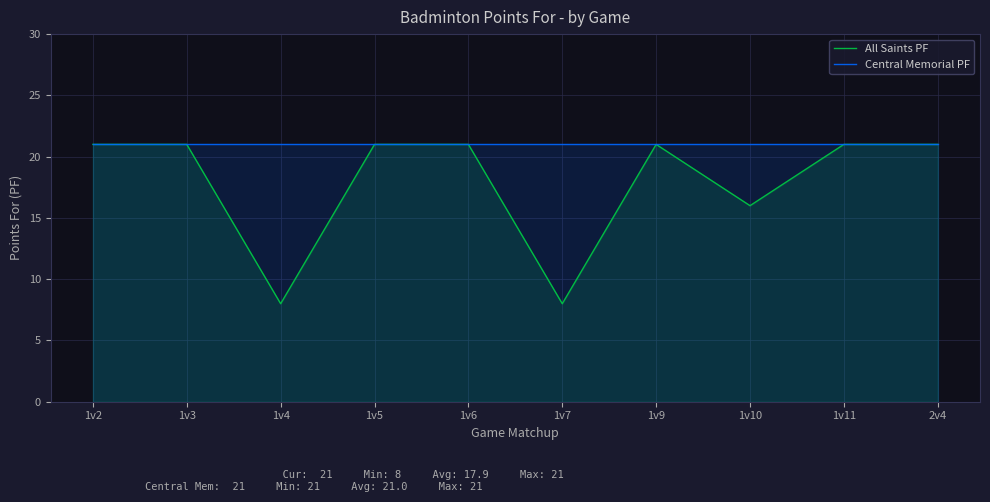

Which series has the largest range (max minus min)?

All Saints PF